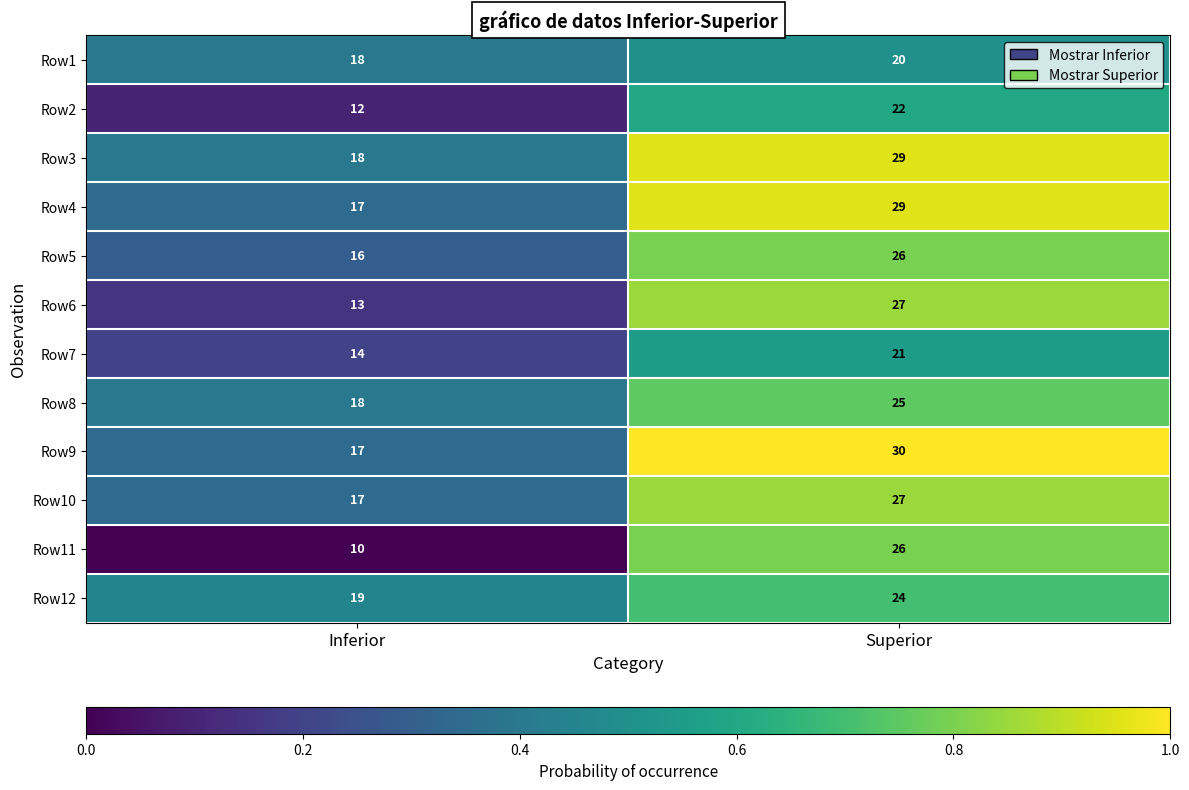

What is the approximate value of Row7 at Inferior?

14